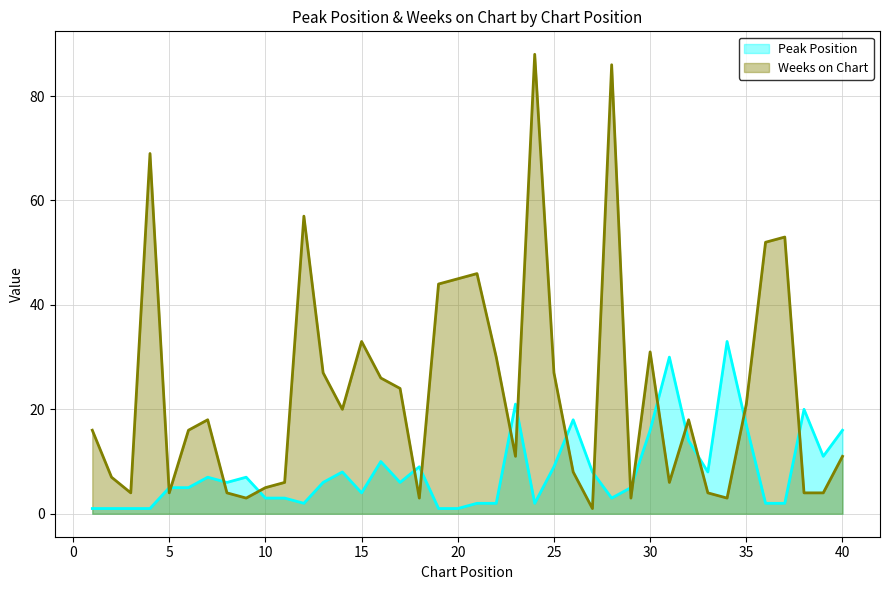

What is the maximum value shown in the chart?

88